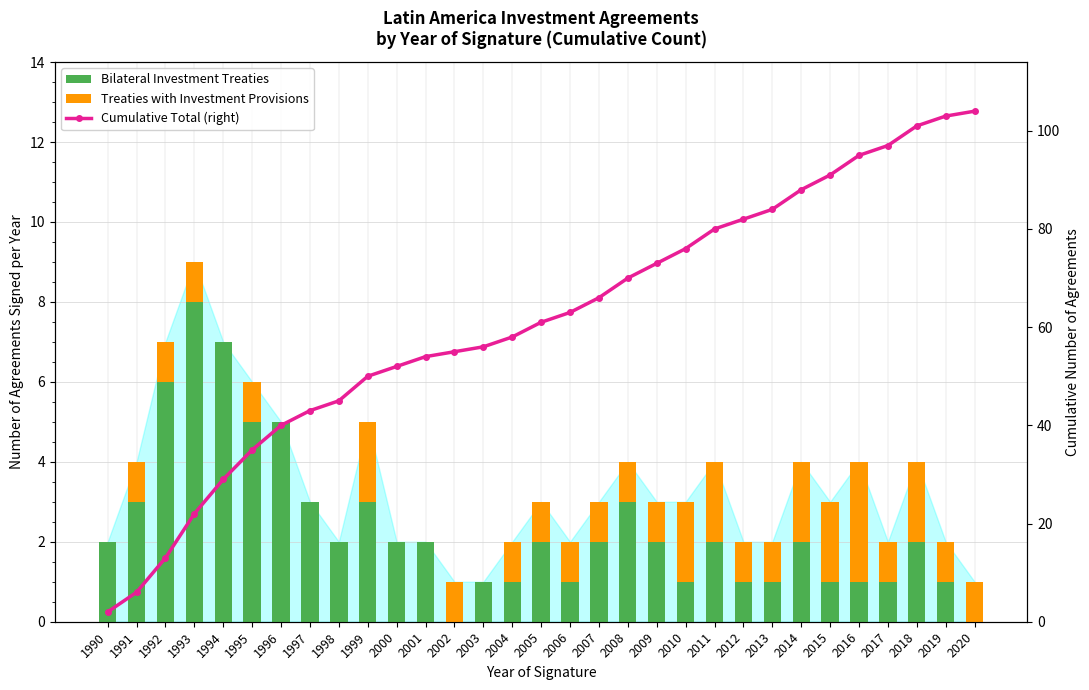

What is the average value of the Cumulative Total (right) series?

61